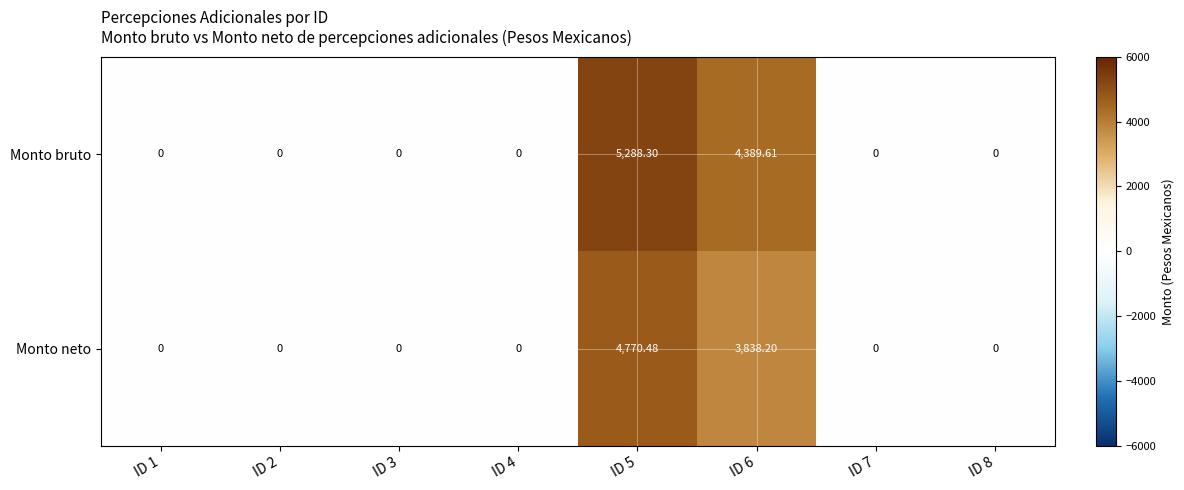

What is the maximum value shown in the chart?

5288.3